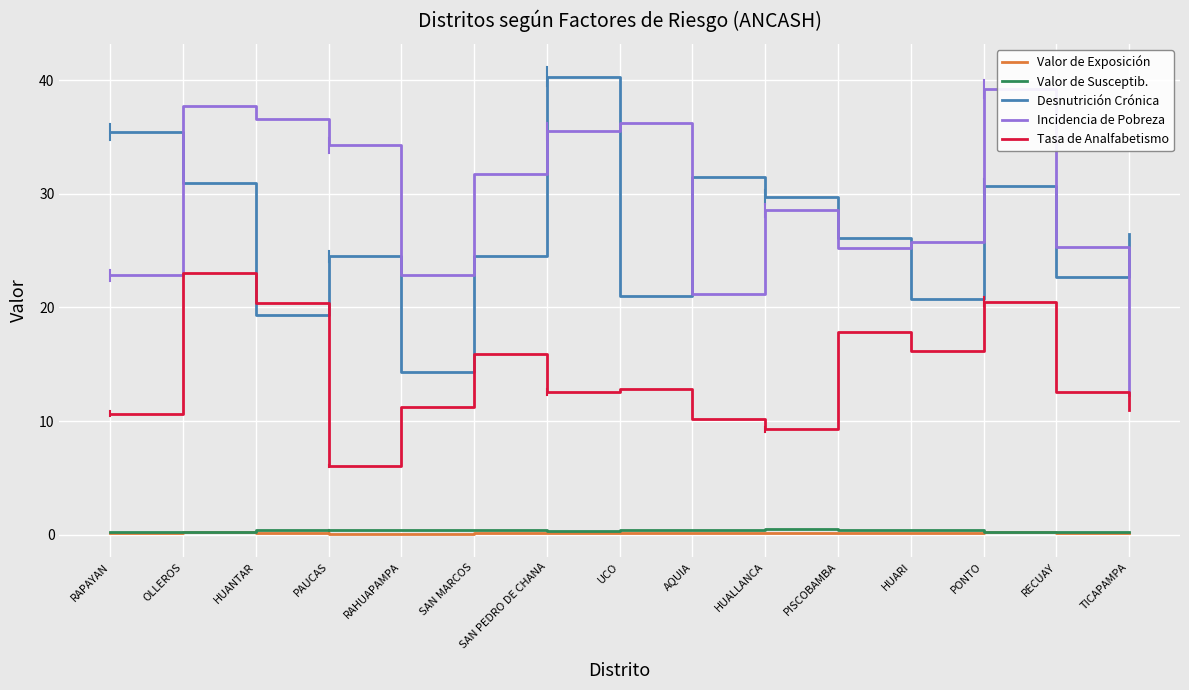

How many Valor de Susceptib. values are between 0 and 1?

15